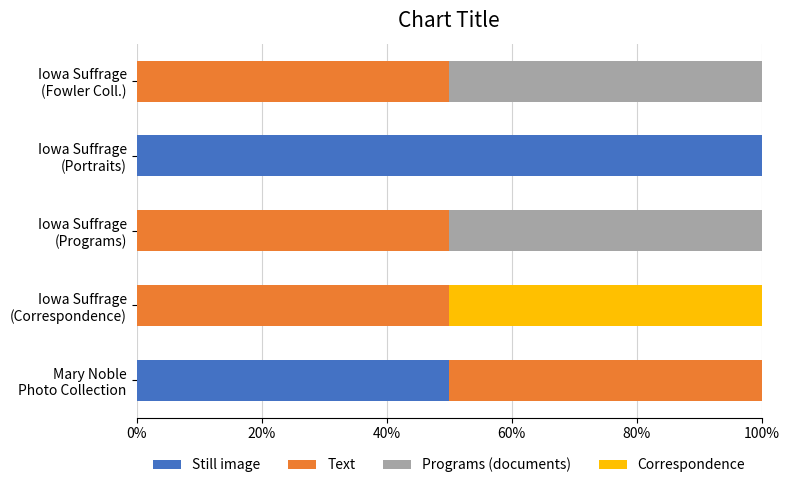

Count the number of categories in the chart.

5